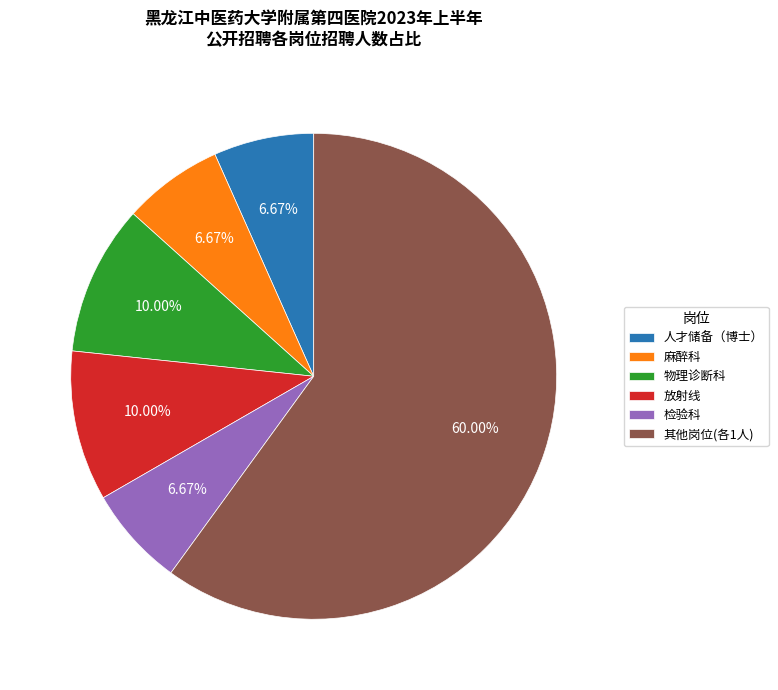

Which category accounts for the majority?

其他岗位(各1人)